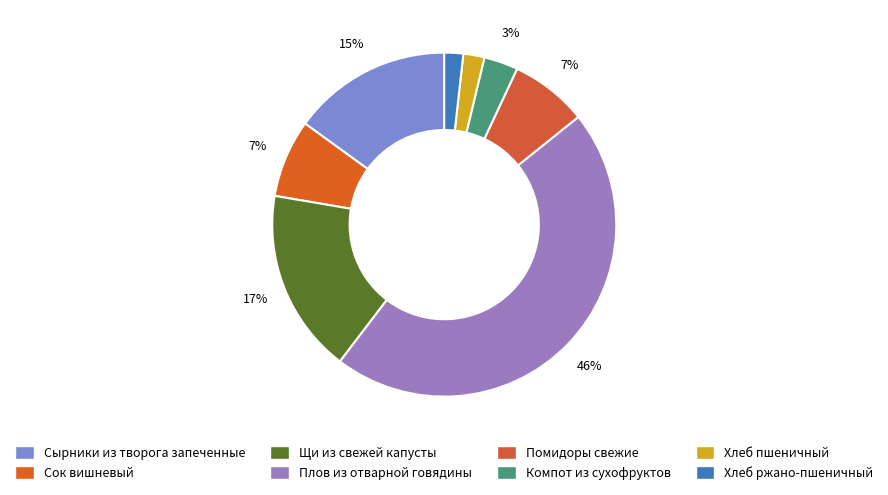

To the nearest percent, what is the difference between the largest and smallest slice percentages?

44%